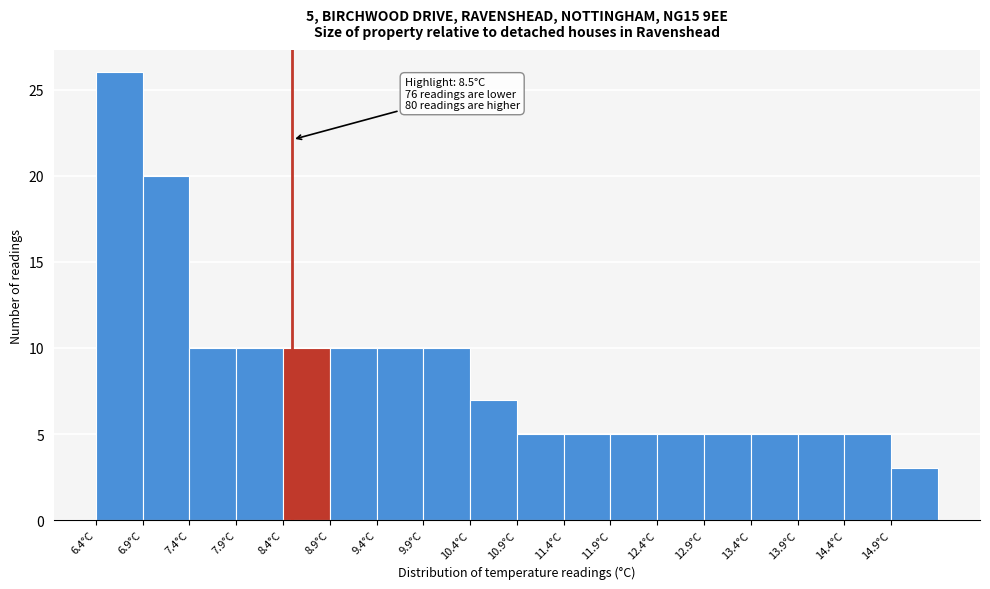

Over which range of the x-axis is the bar tallest?

6.4 to 6.9